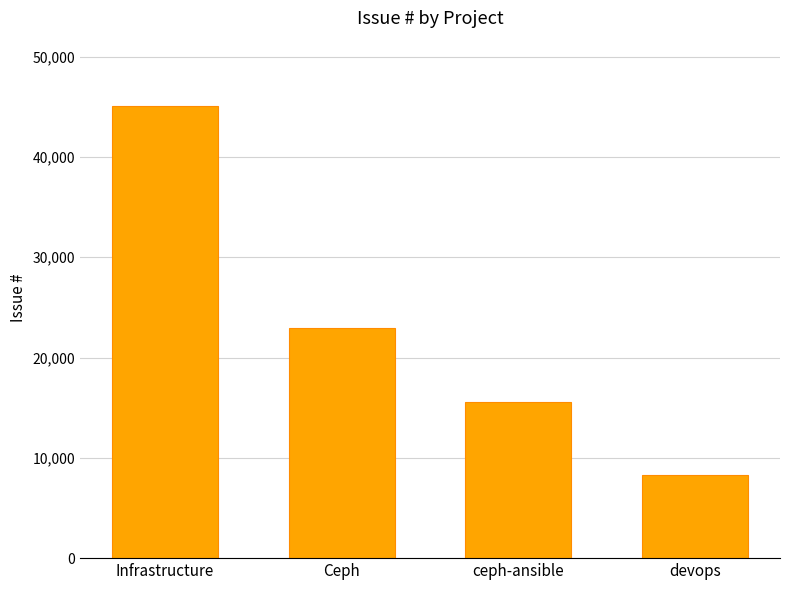

Rank the categories by value from highest to lowest.

Infrastructure, Ceph, ceph-ansible, devops